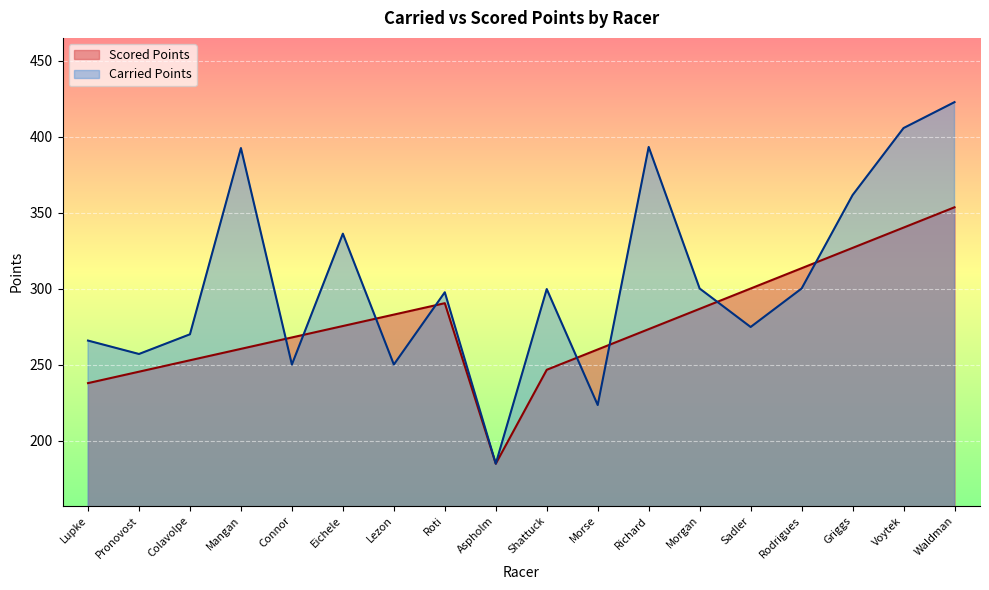

The value of Carried Points at Rodrigues is 424.7. True or false?

False